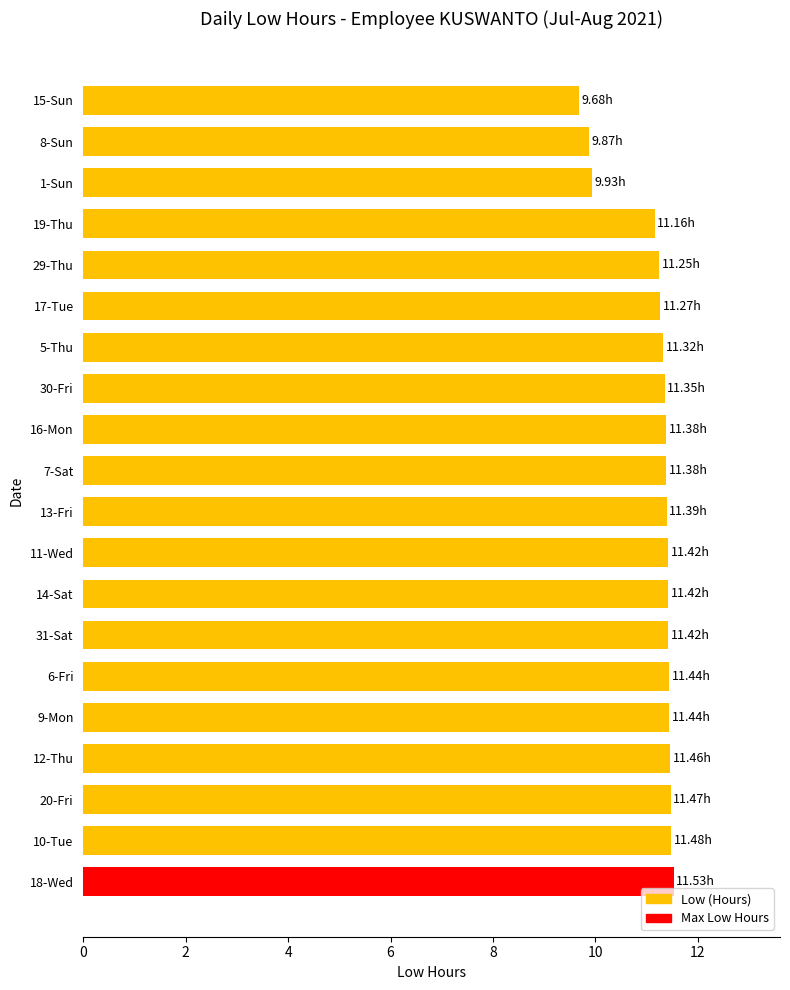

At which category does the chart reach its minimum across all series?

15-Sun